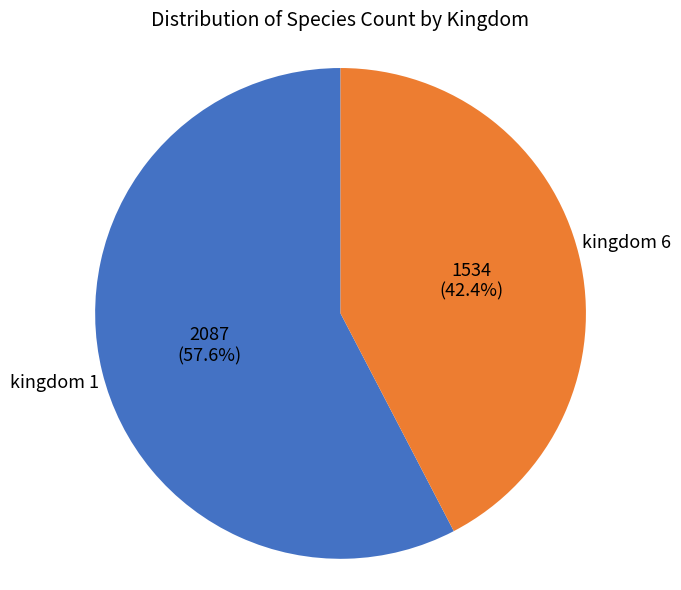

Which has a higher value, kingdom 1 or kingdom 6?

kingdom 1